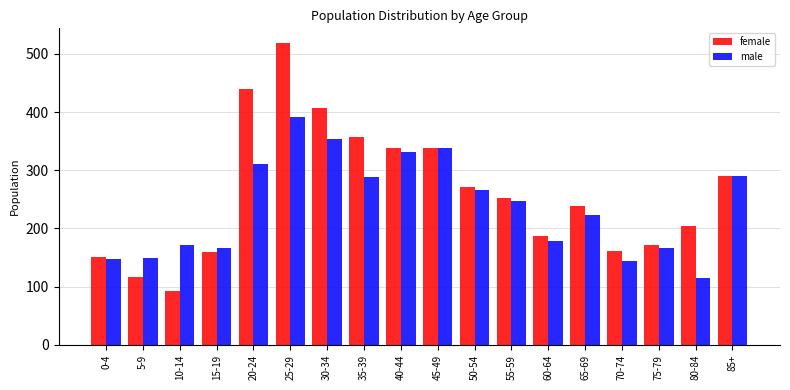

The value of male at 55-59 is 370. True or false?

False